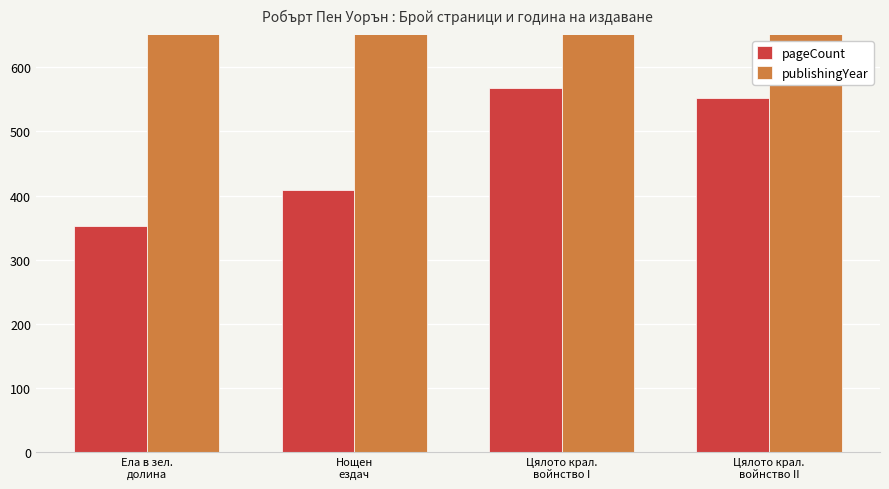

What is the minimum value shown in the chart?

352